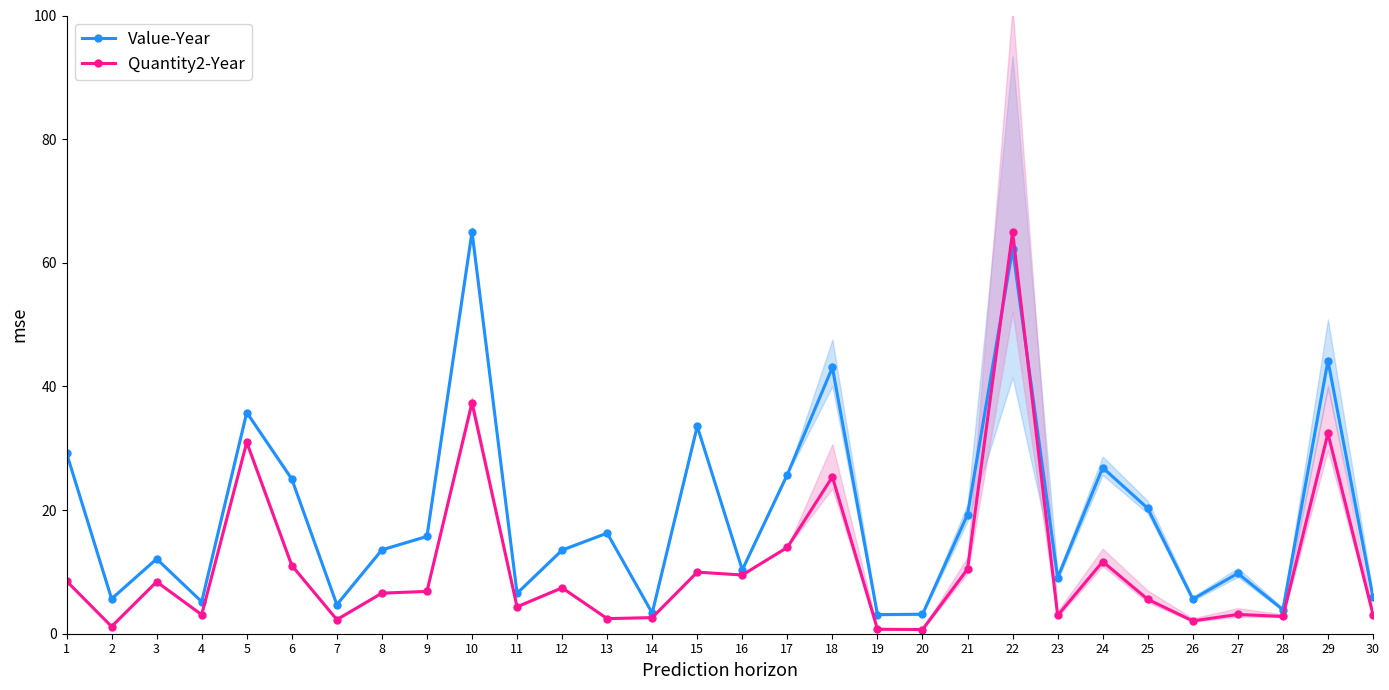

Between which two adjacent categories do Value-Year and Quantity2-Year first intersect?

21 and 22